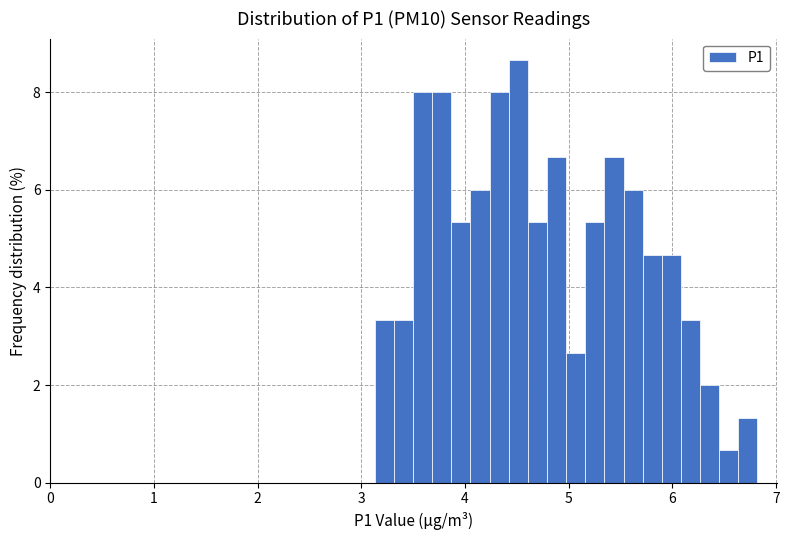

Read against the x-axis, roughly where is the centre of the tallest bar?

4.5